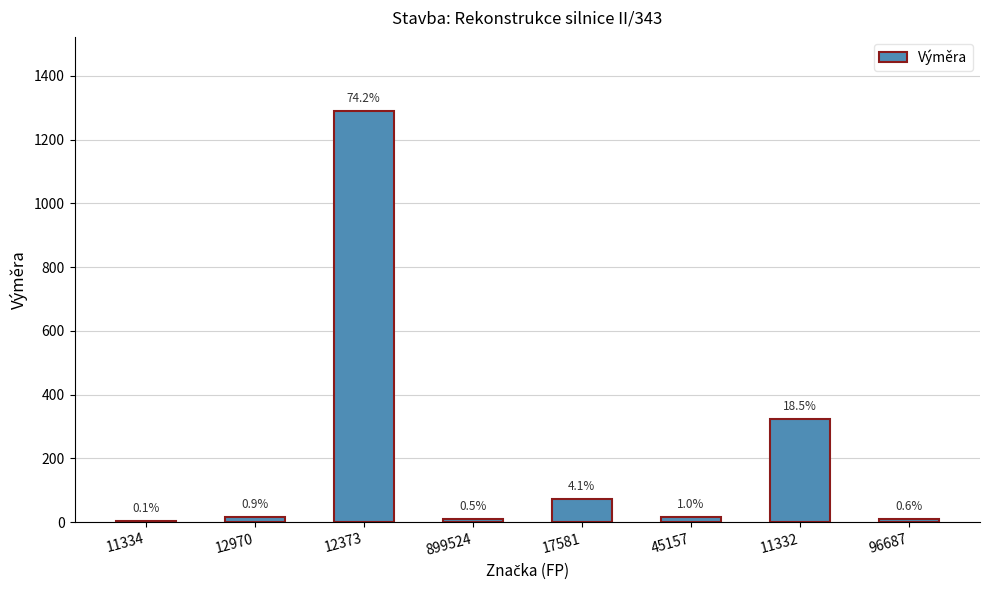

List the labels in order of value, largest first.

12373, 11332, 17581, 45157, 12970, 96687, 899524, 11334